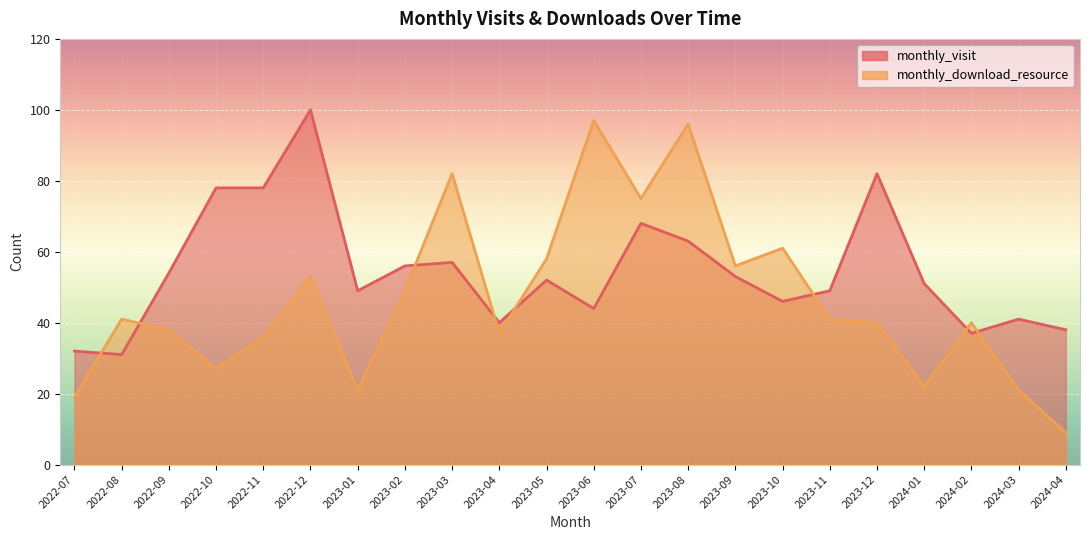

True or false: monthly_visit has more than 2 interior local peaks.

True